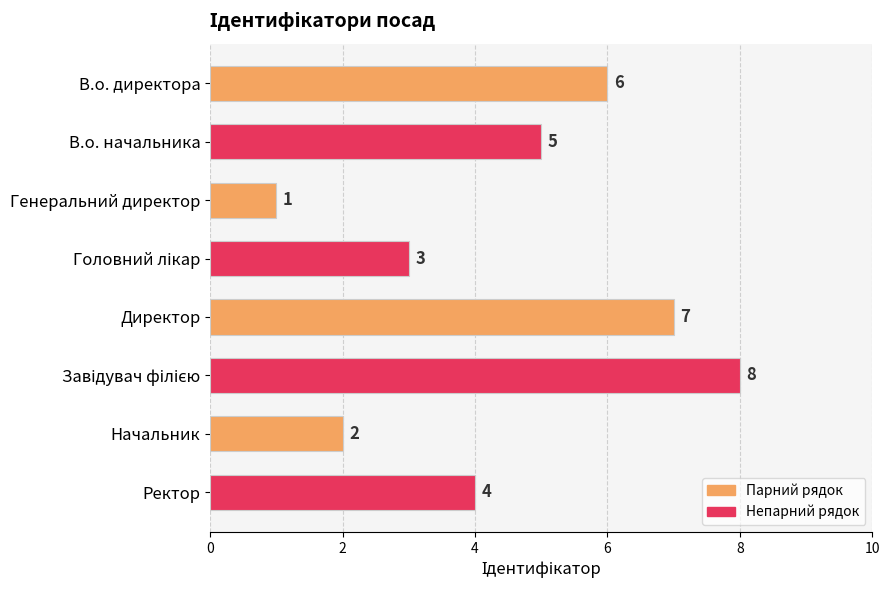

Between В.о. начальника and Начальник, which is larger?

В.о. начальника